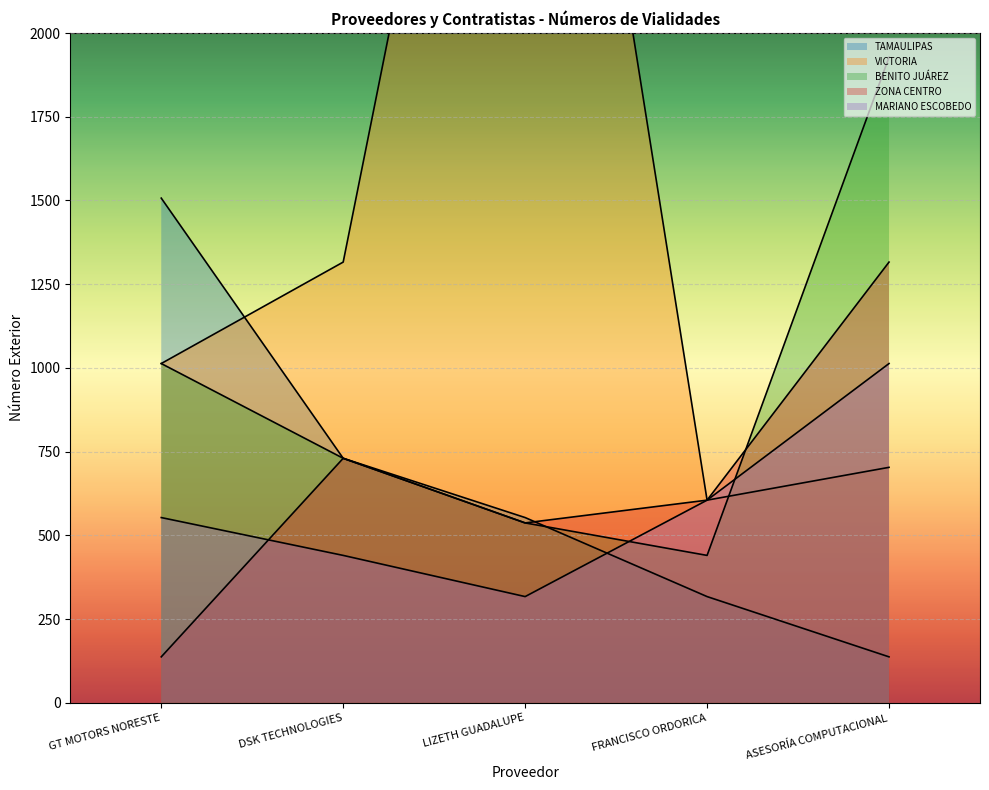

Which series has the largest range (max minus min)?

VICTORIA